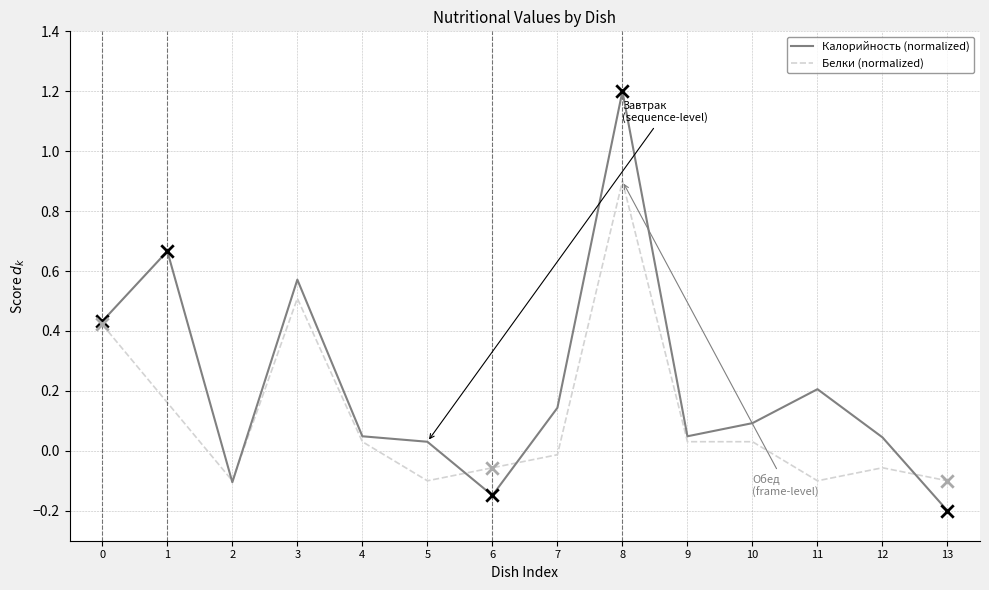

At how many categories does at least one series exceed 0?

11